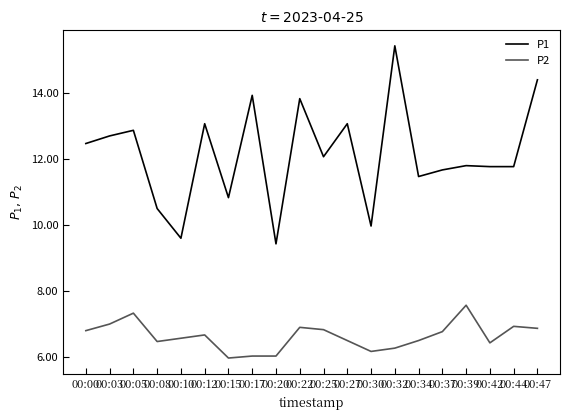

At which category does P2 reach its first local peak?

00:05